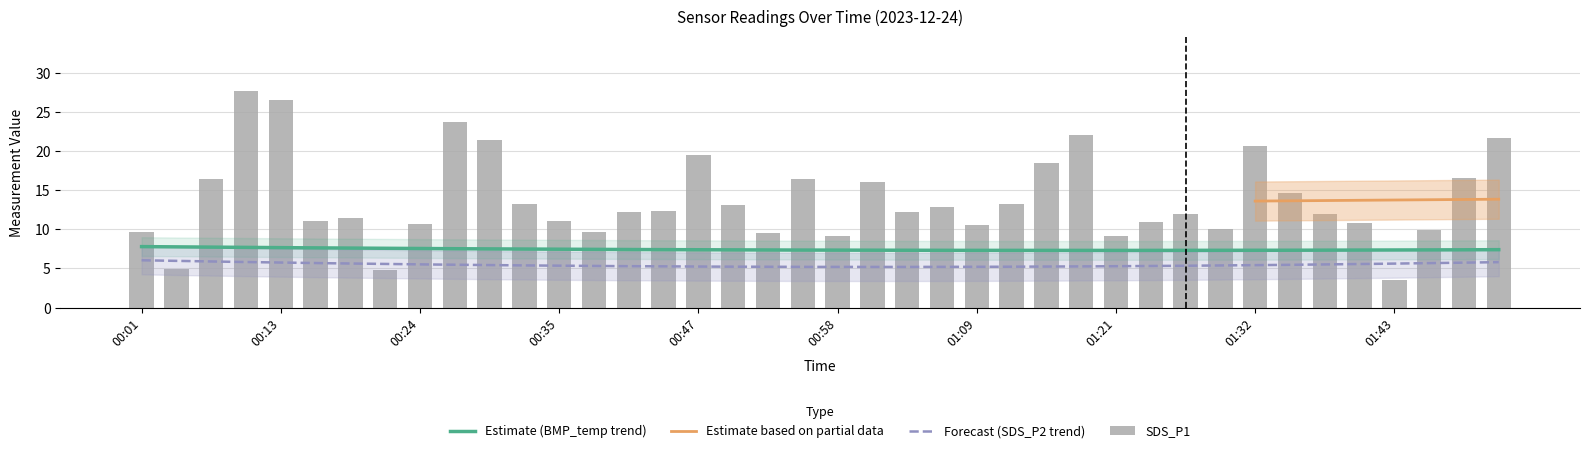

At which category is the sum across all series the highest?

00:10